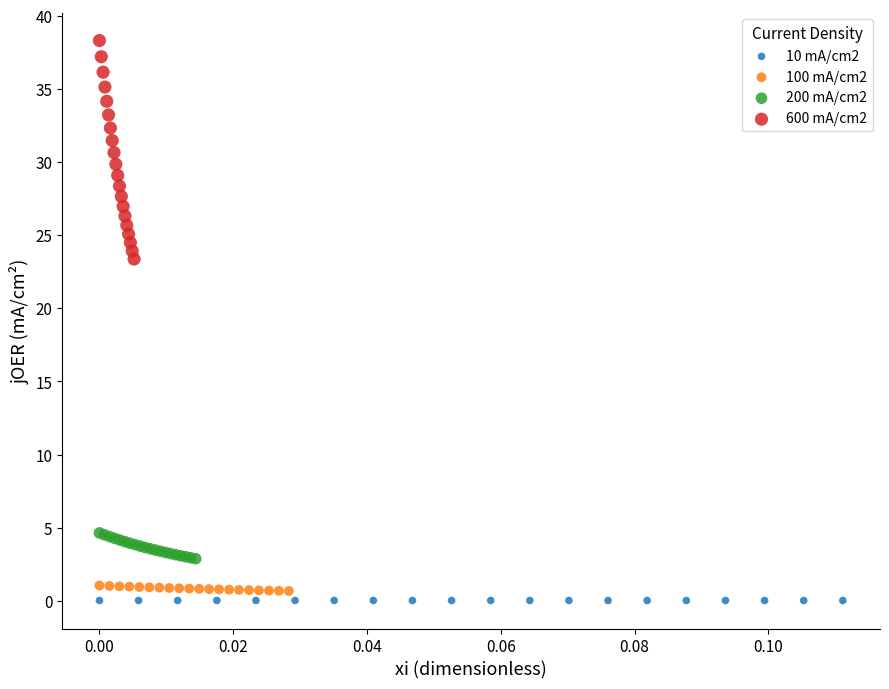

Which series has the largest Y range (max minus min)?

600 mA/cm2